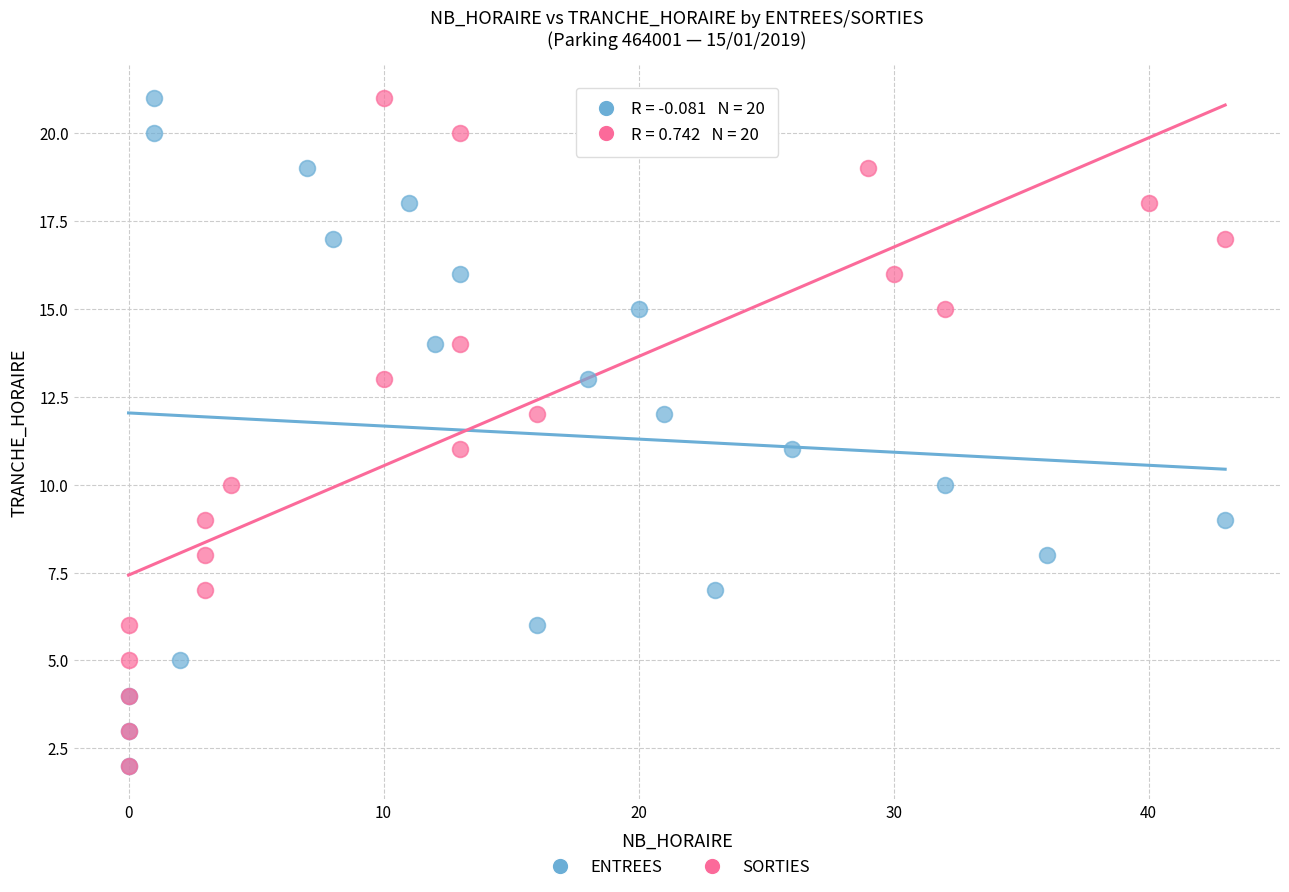

What are all the series names shown in the legend?

ENTREES, SORTIES